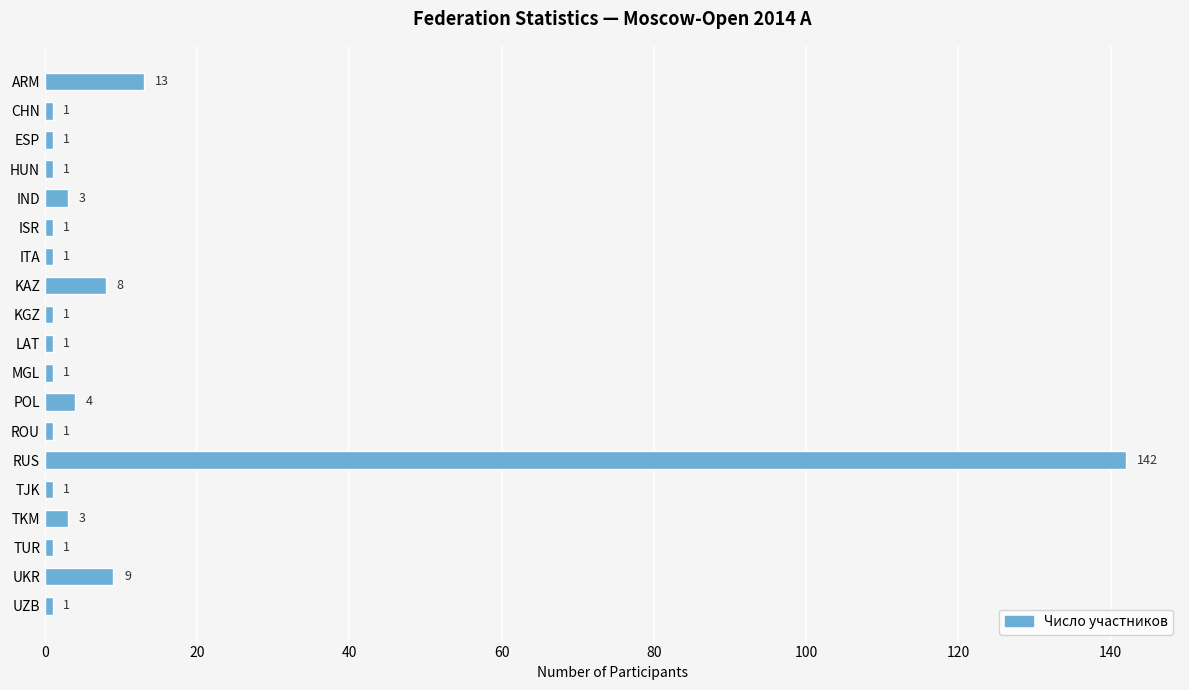

Approximately how many times larger is the value at ROU compared to LAT?

1.0